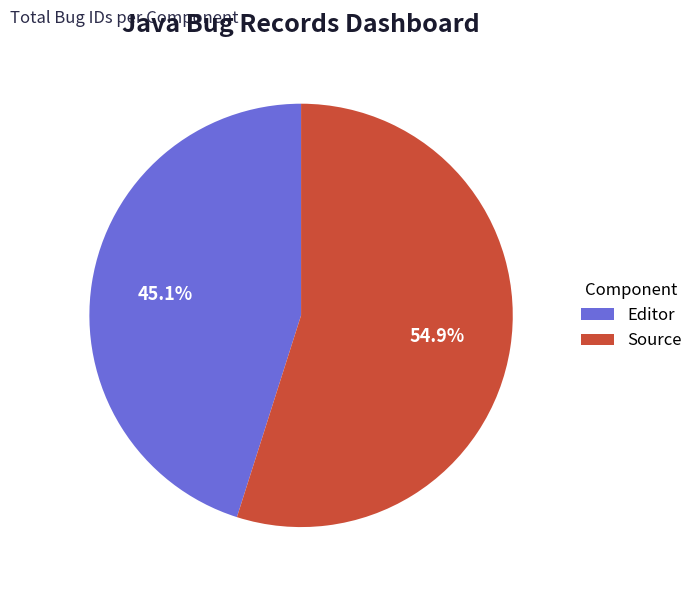

What percentage is the Source slice, to the nearest percent?

55%